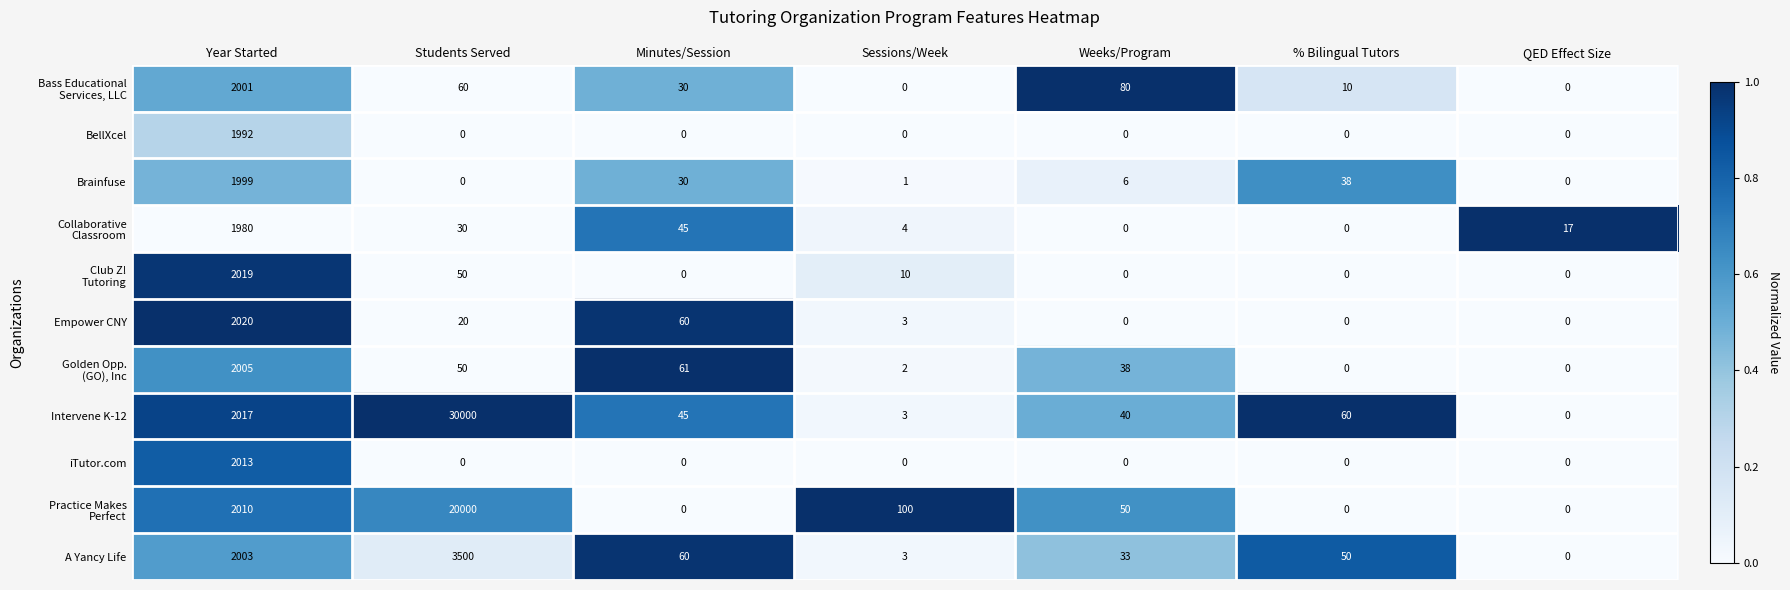

Is it true that BellXcel equals 0 at Students Served?

True